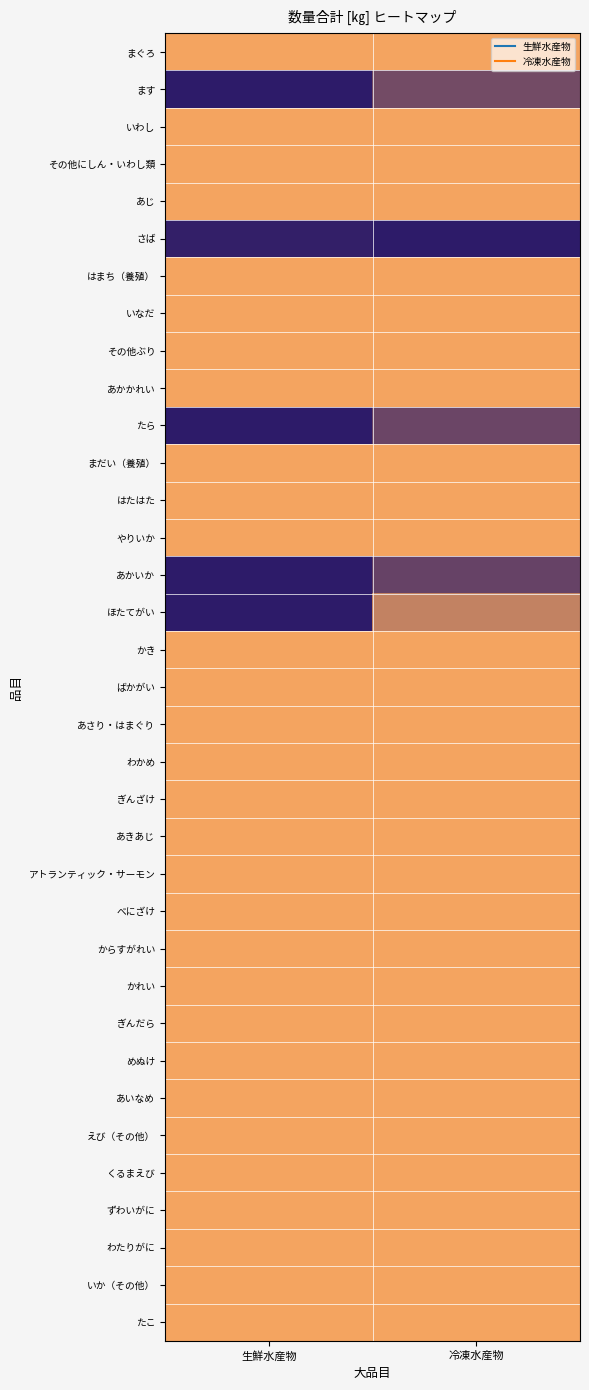

What is the smallest value displayed?

0.6